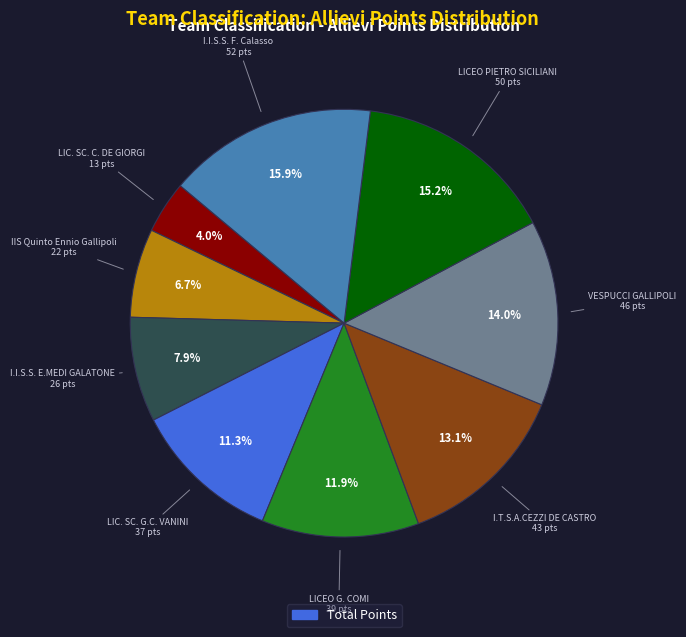

How many segments does this pie chart have?

9